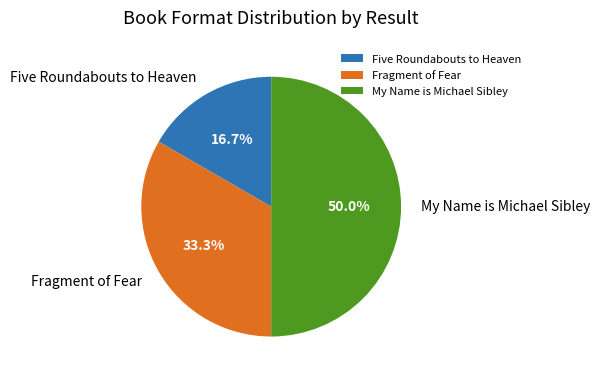

True or false: My Name is Michael Sibley accounts for 64% of the total.

False